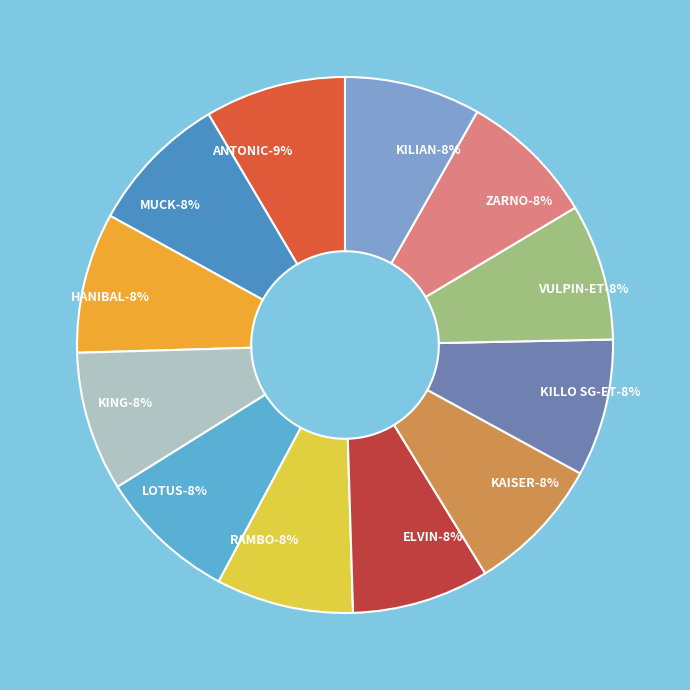

Does any single category account for the majority?

No